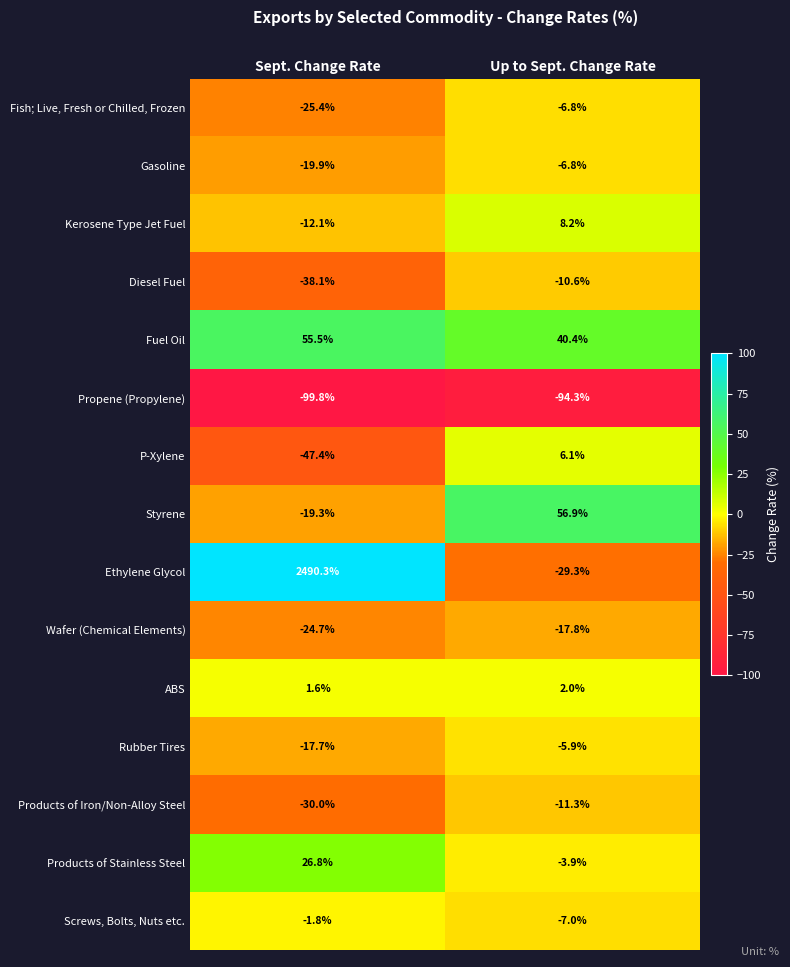

Reading left to right, list all the values displayed in this chart.

Fish; Live, Fresh or Chilled, Frozen: -25.4	-6.8
Gasoline: -19.9	-6.8
Kerosene Type Jet Fuel: -12.1	8.2
Diesel Fuel: -38.1	-10.6
Fuel Oil: 55.5	40.4
Propene (Propylene): -99.8	-94.3
P-Xylene: -47.4	6.1
Styrene: -19.3	56.9
Ethylene Glycol: 2490.3	-29.3
Wafer (Chemical Elements): -24.7	-17.8
ABS: 1.6	2.0
Rubber Tires: -17.7	-5.9
Products of Iron/Non-Alloy Steel: -30.0	-11.3
Products of Stainless Steel: 26.8	-3.9
Screws, Bolts, Nuts etc.: -1.8	-7.0